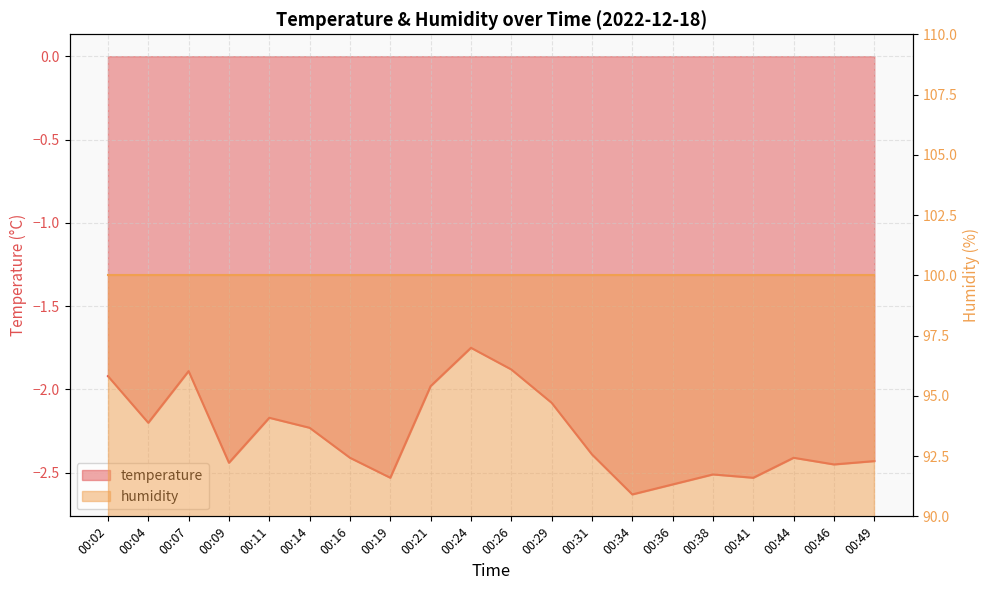

What is the value of the 8th point from the left?

-2.5